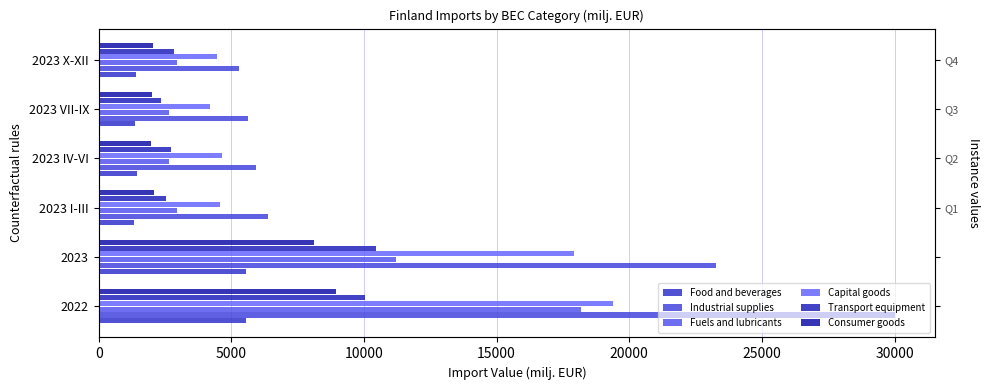

What is the difference between the second highest and minimum values in the Industrial supplies series?

17950.6